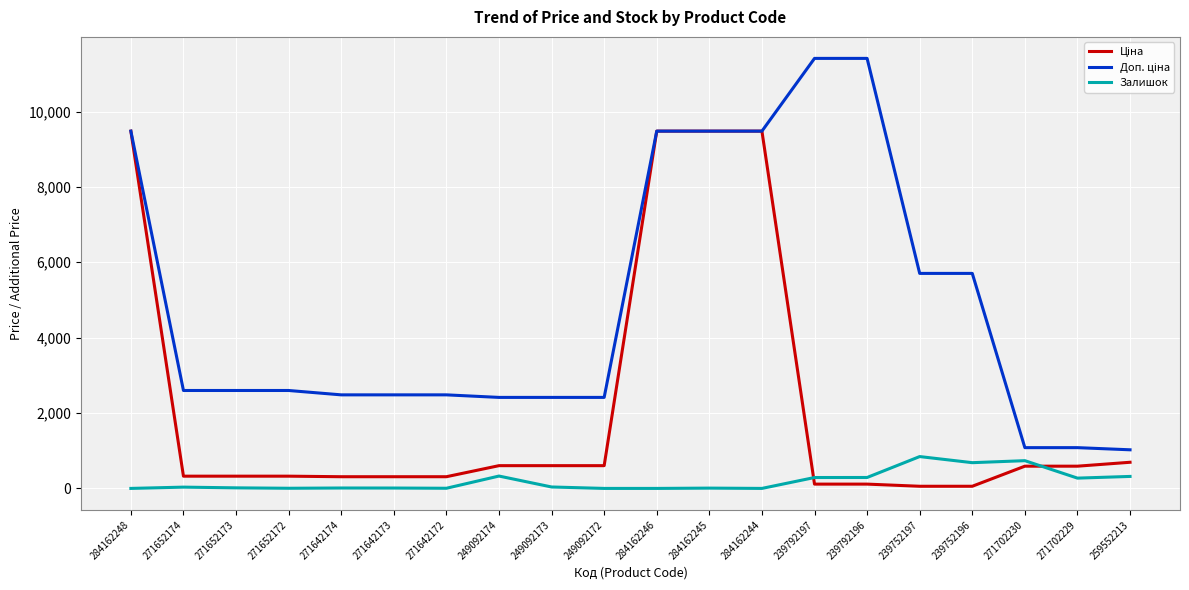

What is the difference between the highest and lowest values at 271702230?

491.7